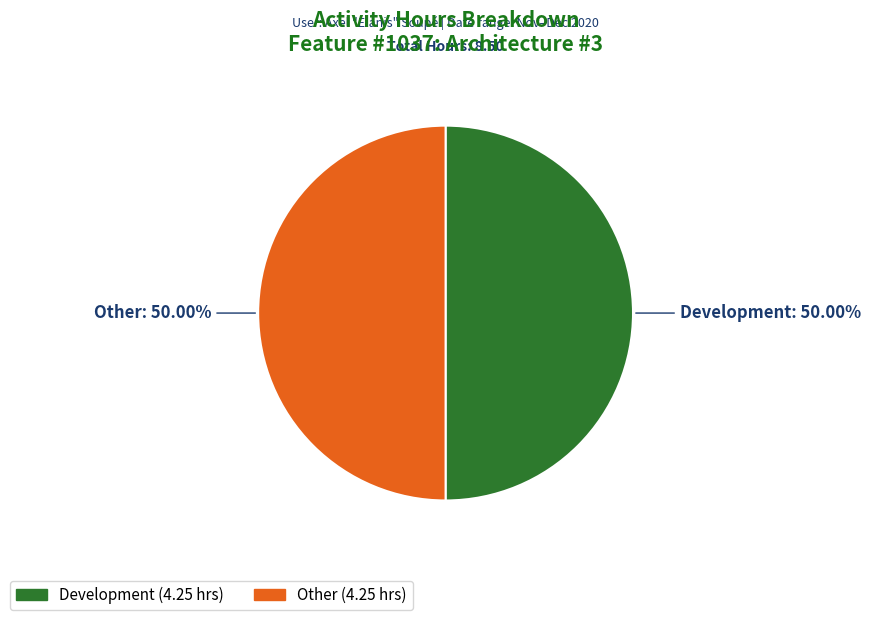

Count the number of slices in the pie.

2